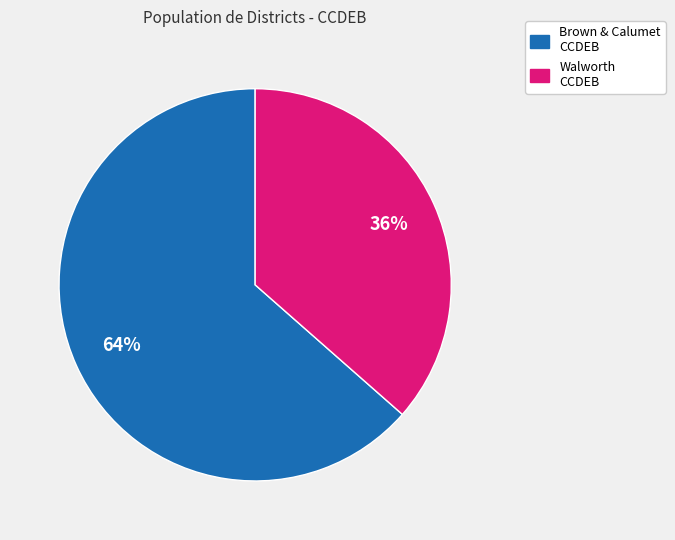

Which category has the biggest portion of the pie?

Brown & Calumet CCDEB